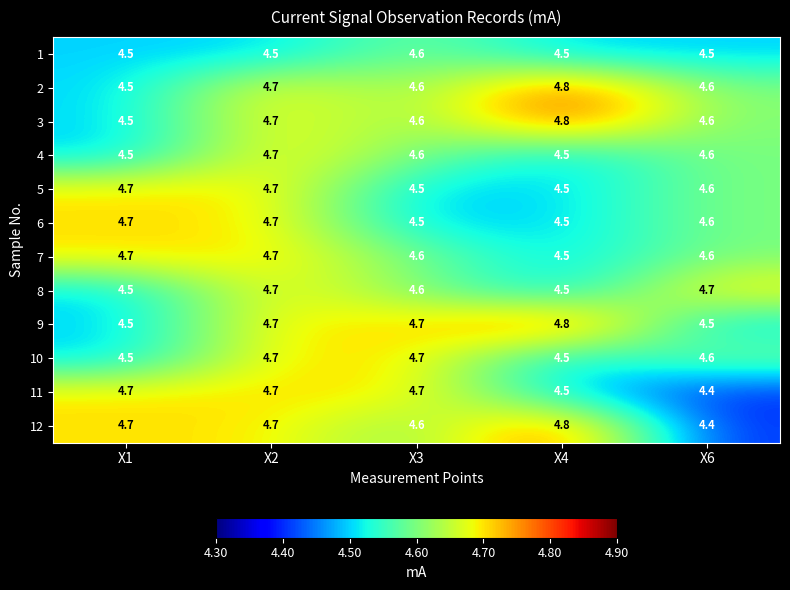

What is the sum of the 9 values at X6 and X4?

9.3